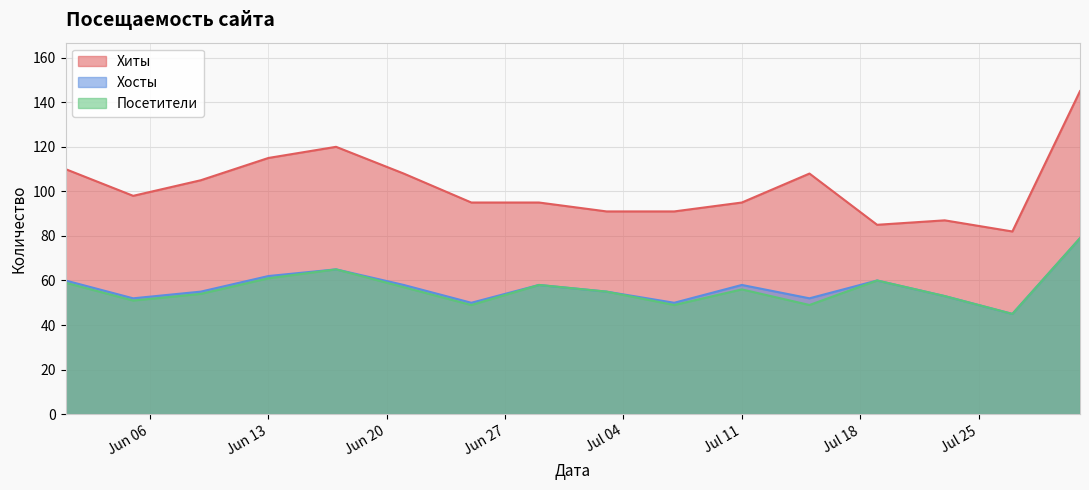

True or false: Хиты and Хосты intersect in this chart.

False